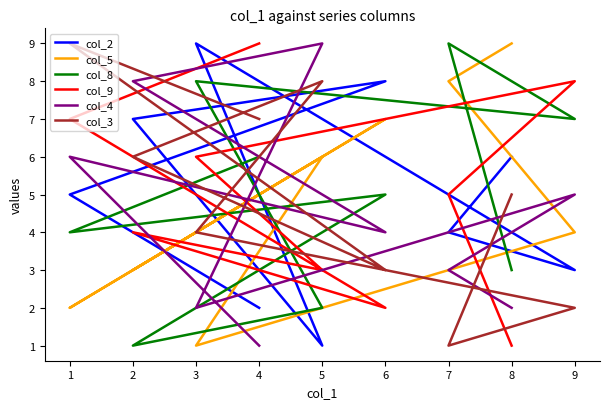

Between which two adjacent categories do col_3 and col_5 first intersect?

9 and 3